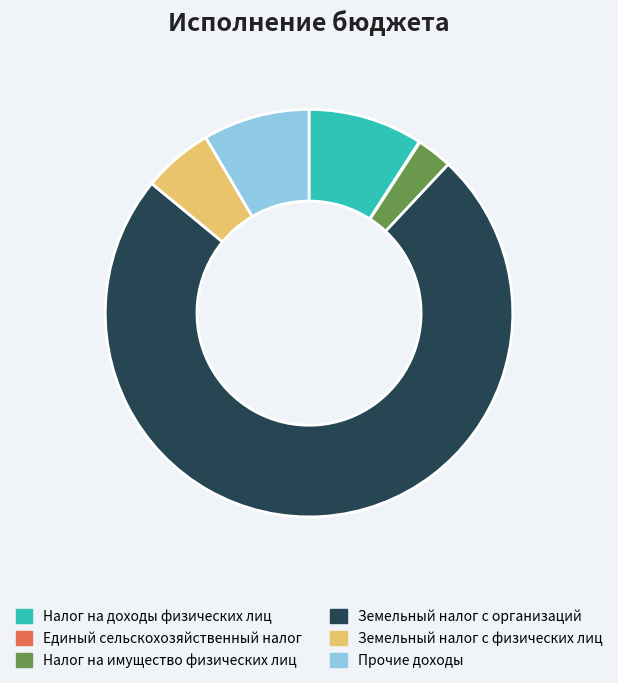

Do Налог на имущество физических лиц and Прочие доходы together represent more than half of the pie?

No